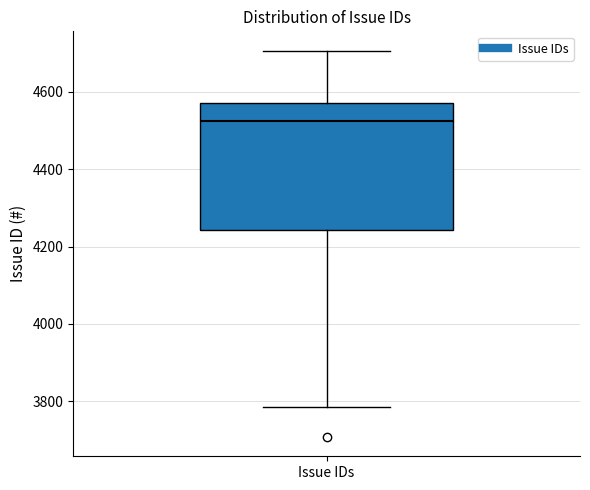

Transcribe this box plot: give where the median line is, the range the box spans, and where the two whiskers end, as read against the y-axis. The values are not printed on the chart, so give them approximately, as read against the axis.

median 4520, box 4240 to 4560, whiskers 3780 to 4700